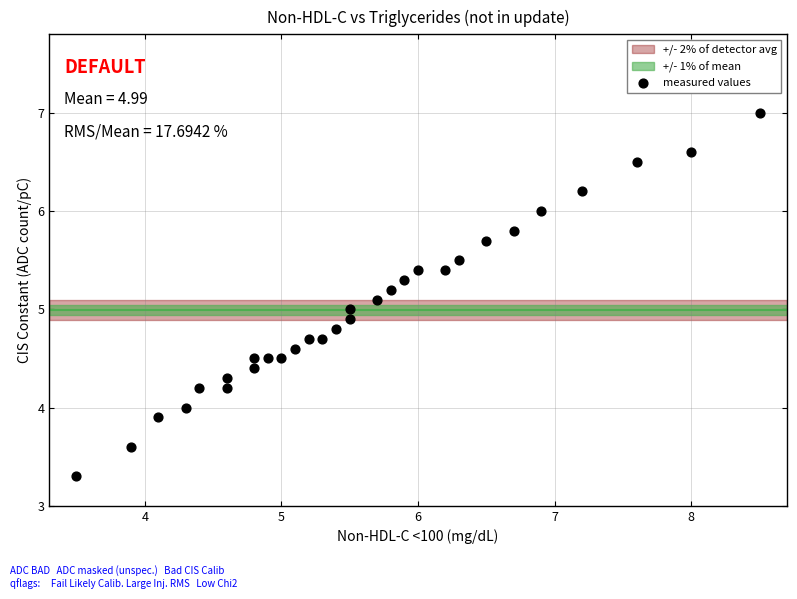

What is the range of Y values (max minus min)?

3.7